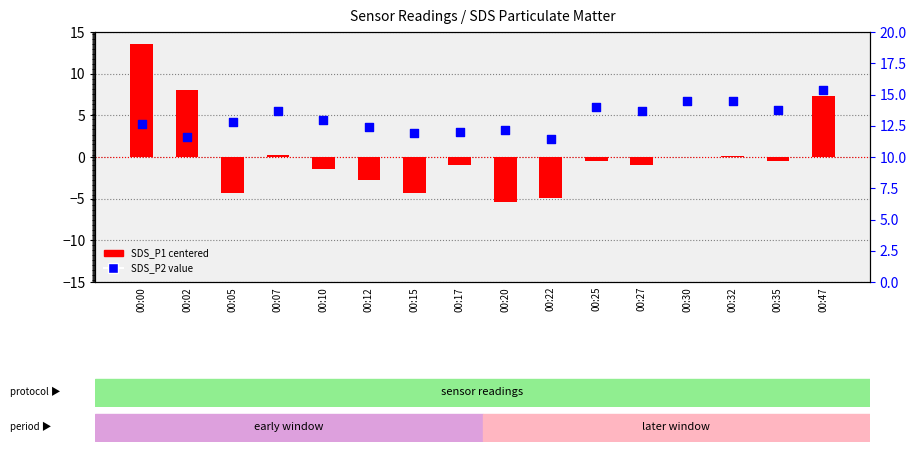

At which category is the sum across all series the highest?

00:00